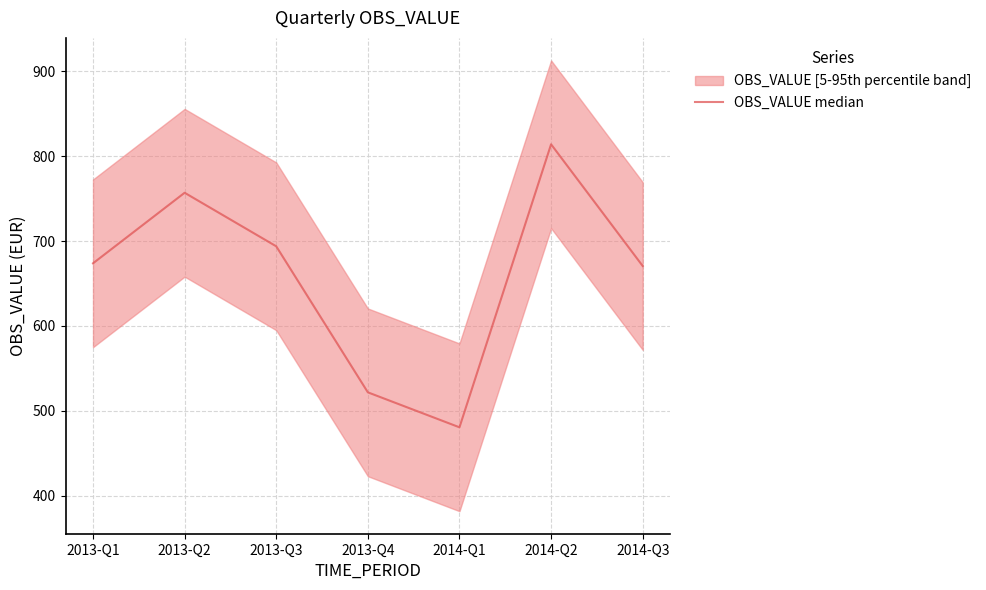

Which has a higher value, 2013-Q3 or 2014-Q3?

2013-Q3